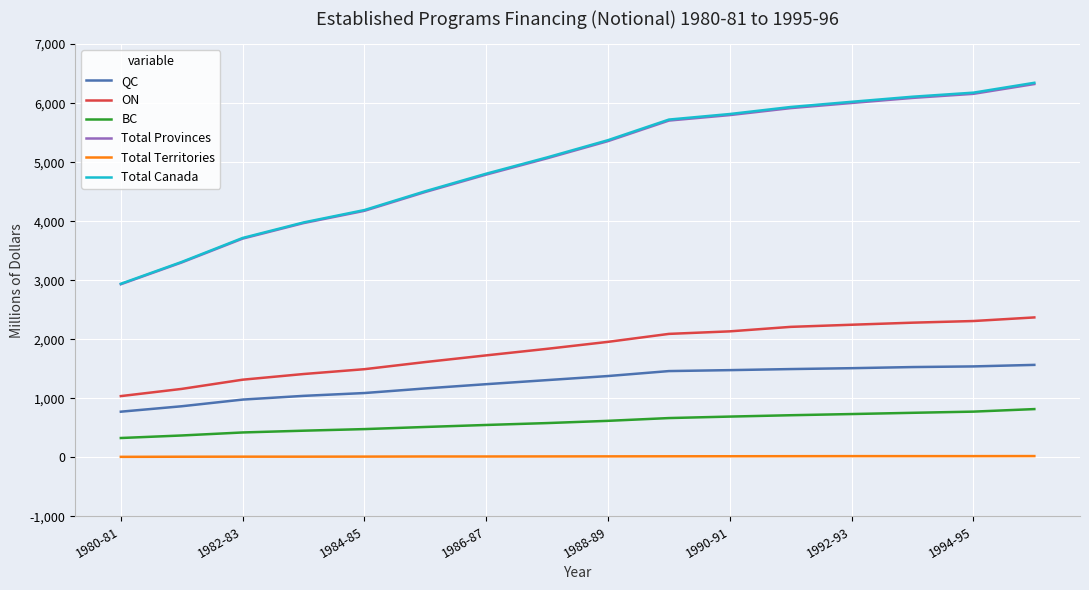

Which series has the largest range (max minus min)?

Total Canada